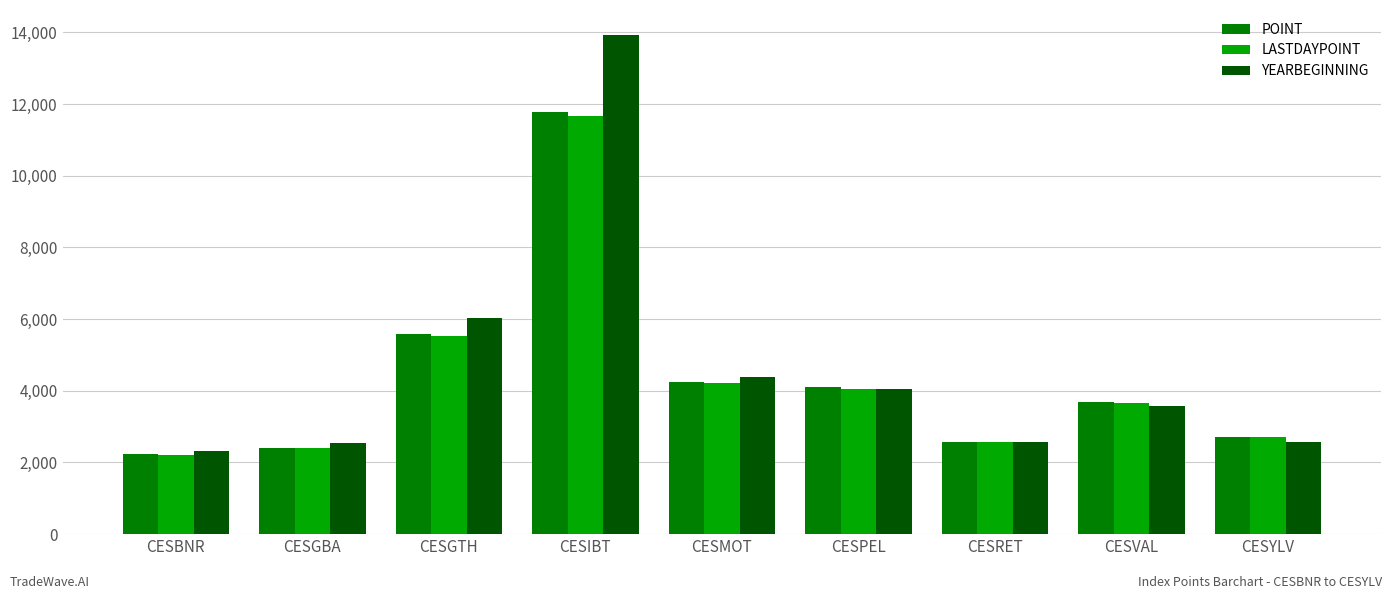

At which label does LASTDAYPOINT first exceed 3667?

CESGTH